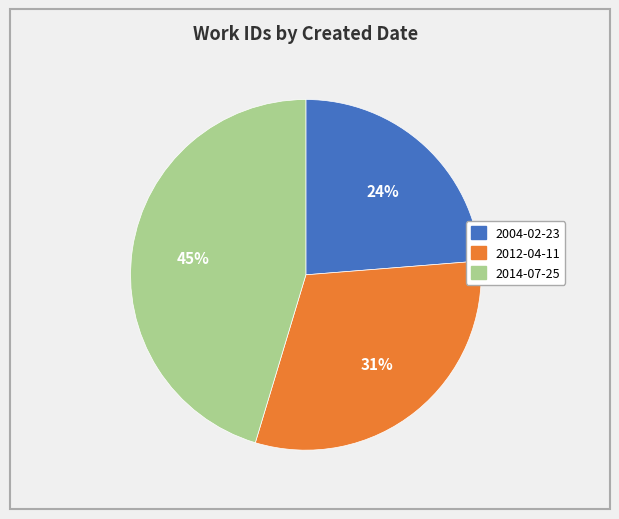

The 2012-04-11 slice represents 31% of the pie. True or false?

True